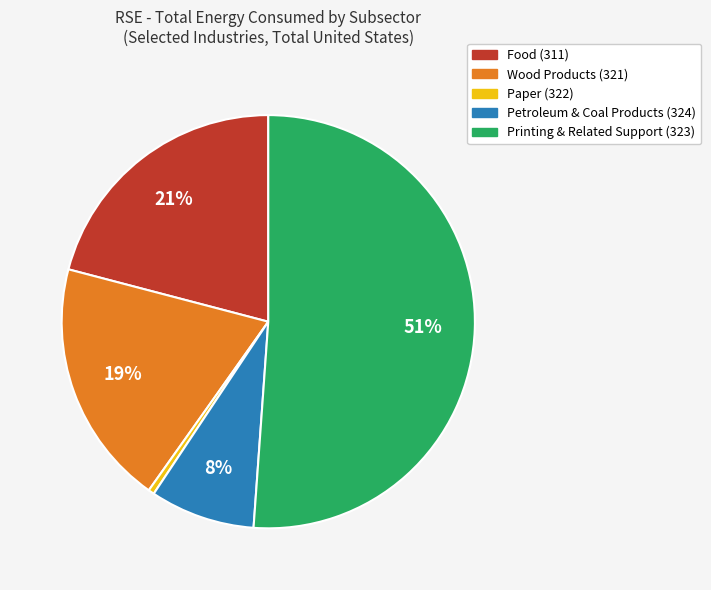

True or false: Petroleum & Coal Products (324) accounts for 3% of the total.

False